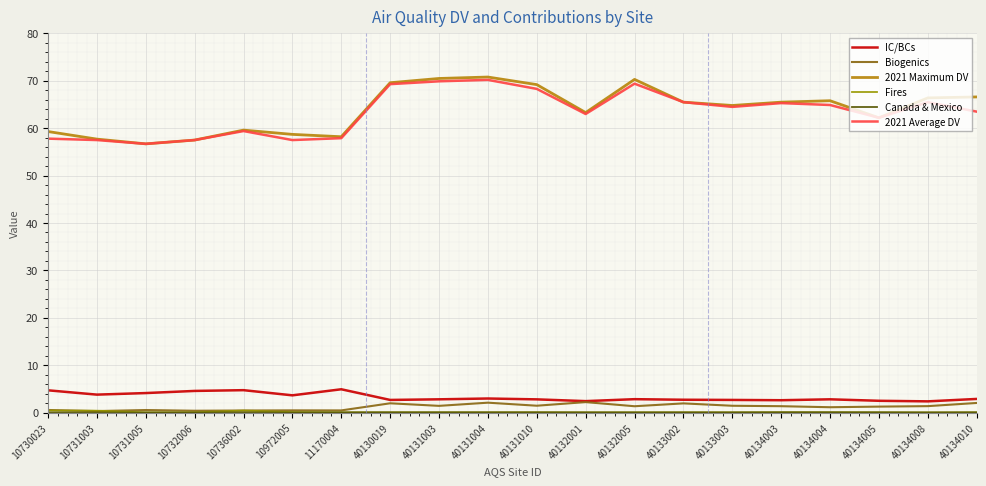

In IC/BCs, how many points are higher than both neighbors (excluding endpoints)?

5